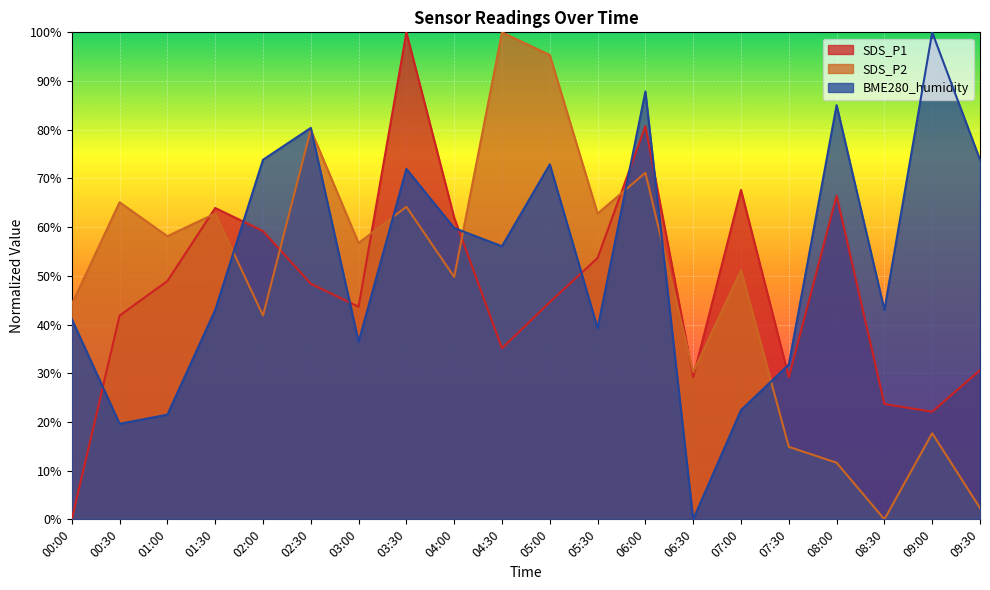

What position from the left is 07:30?

16